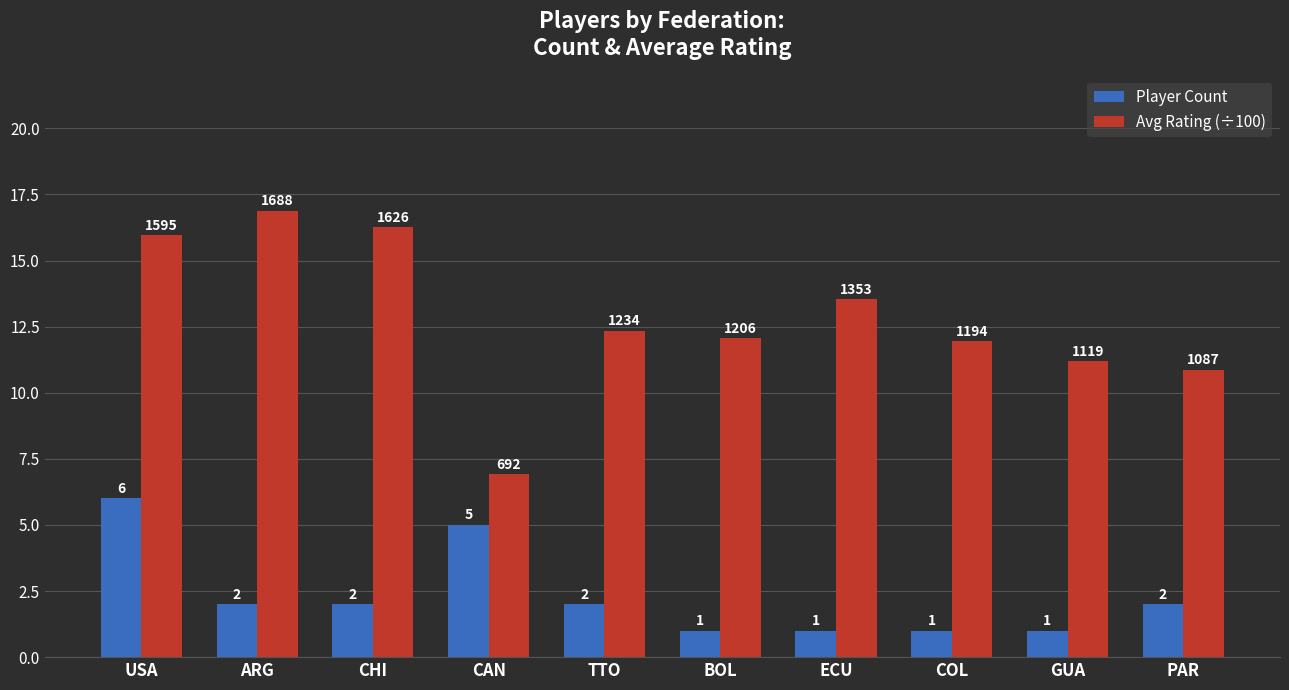

What is the maximum value for Avg Rating (÷100)?

16.9